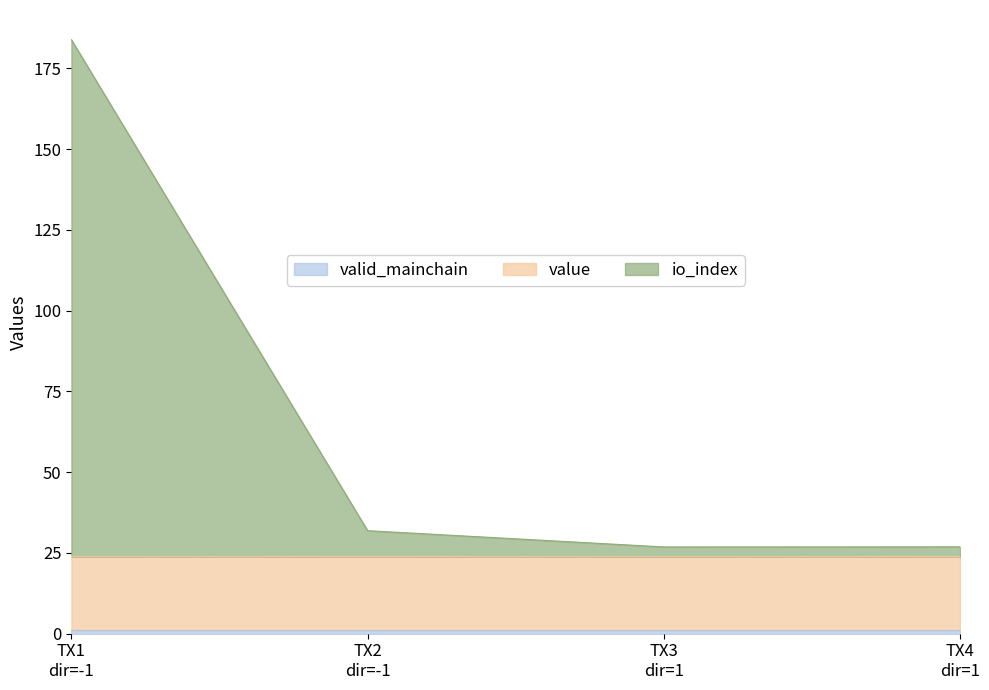

What is the average value of the io_index series?

67.4